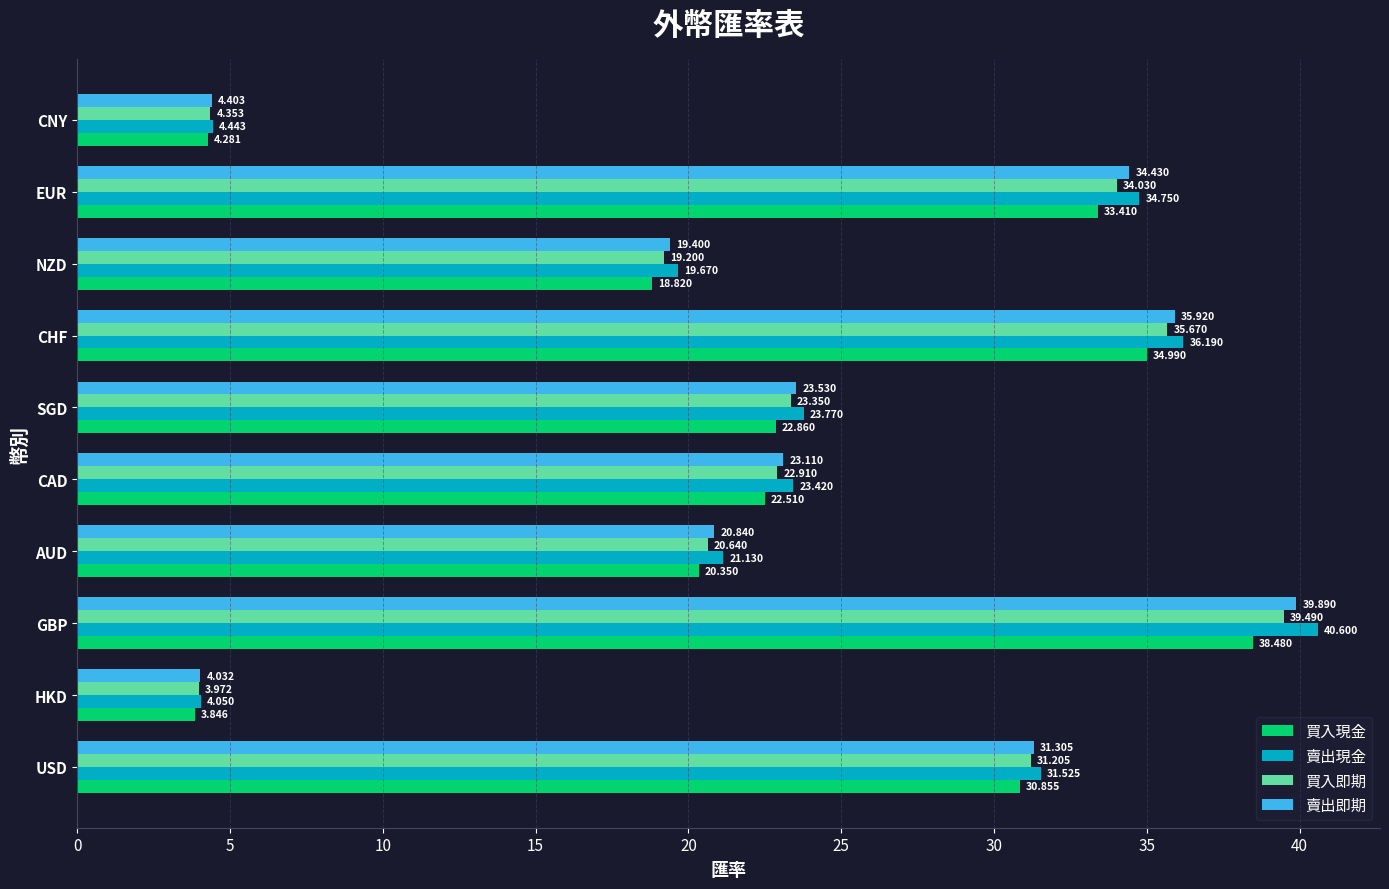

What is the highest value of the 賣出即期 series?

39.9